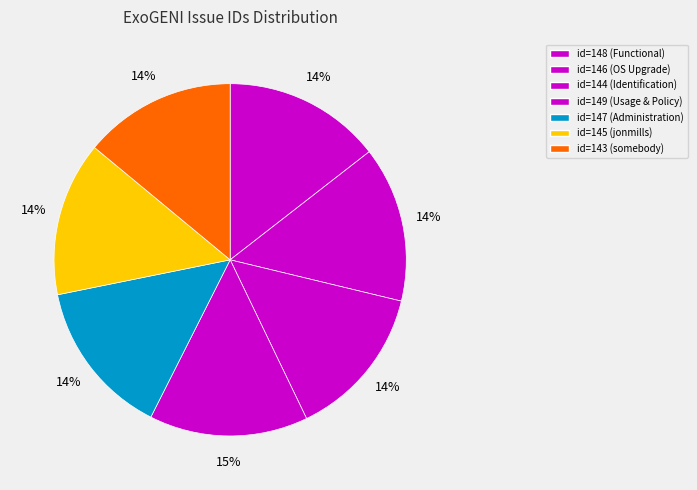

Count the number of slices in the pie.

7